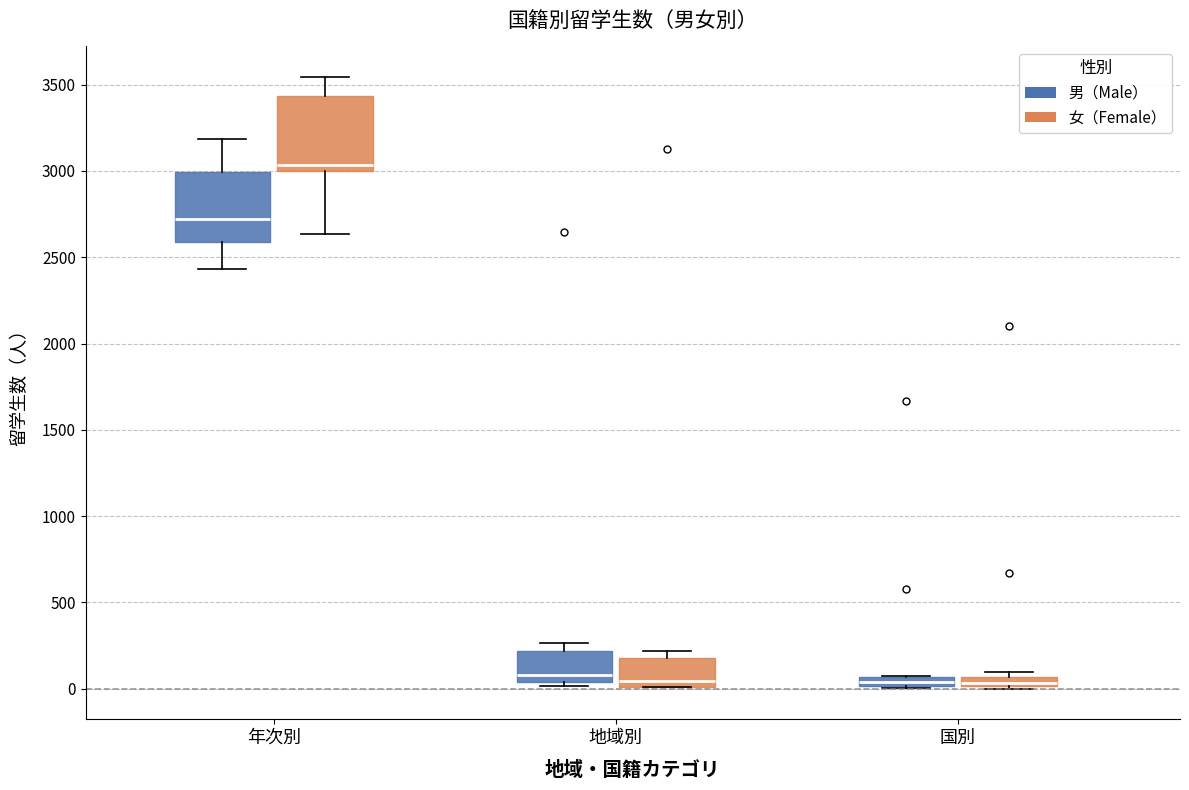

Which box's median line is the highest?

年次別 (女（Female）)